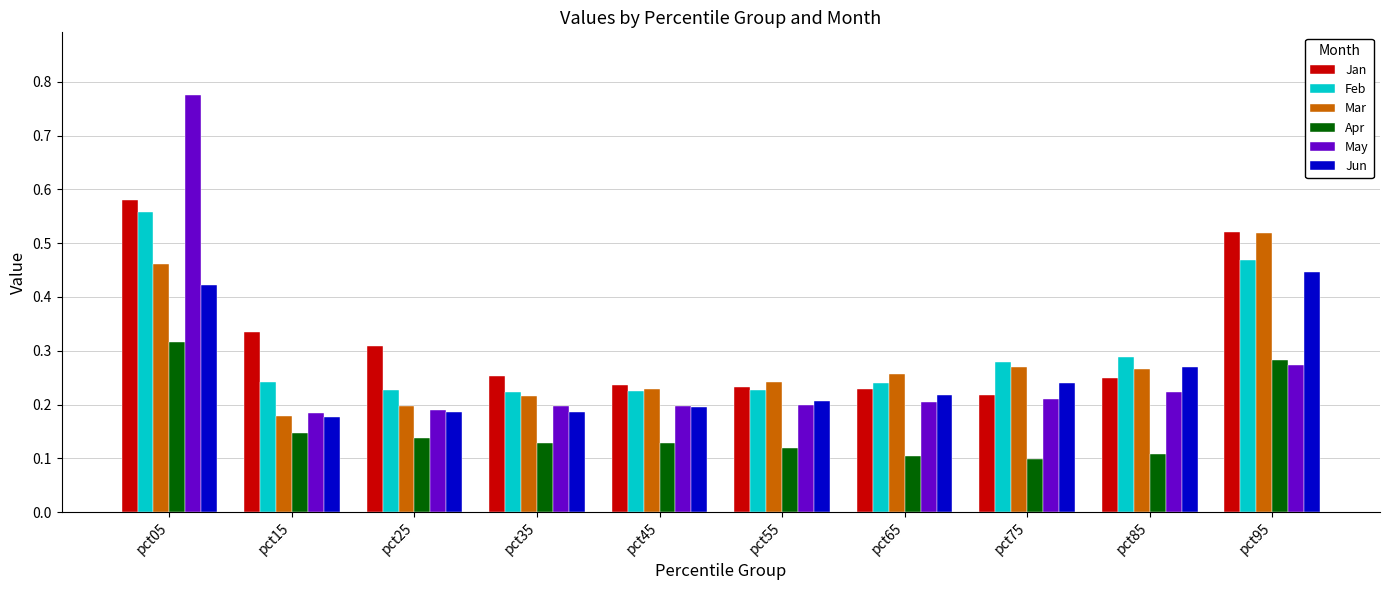

At how many categories does at least one series exceed 0?

10